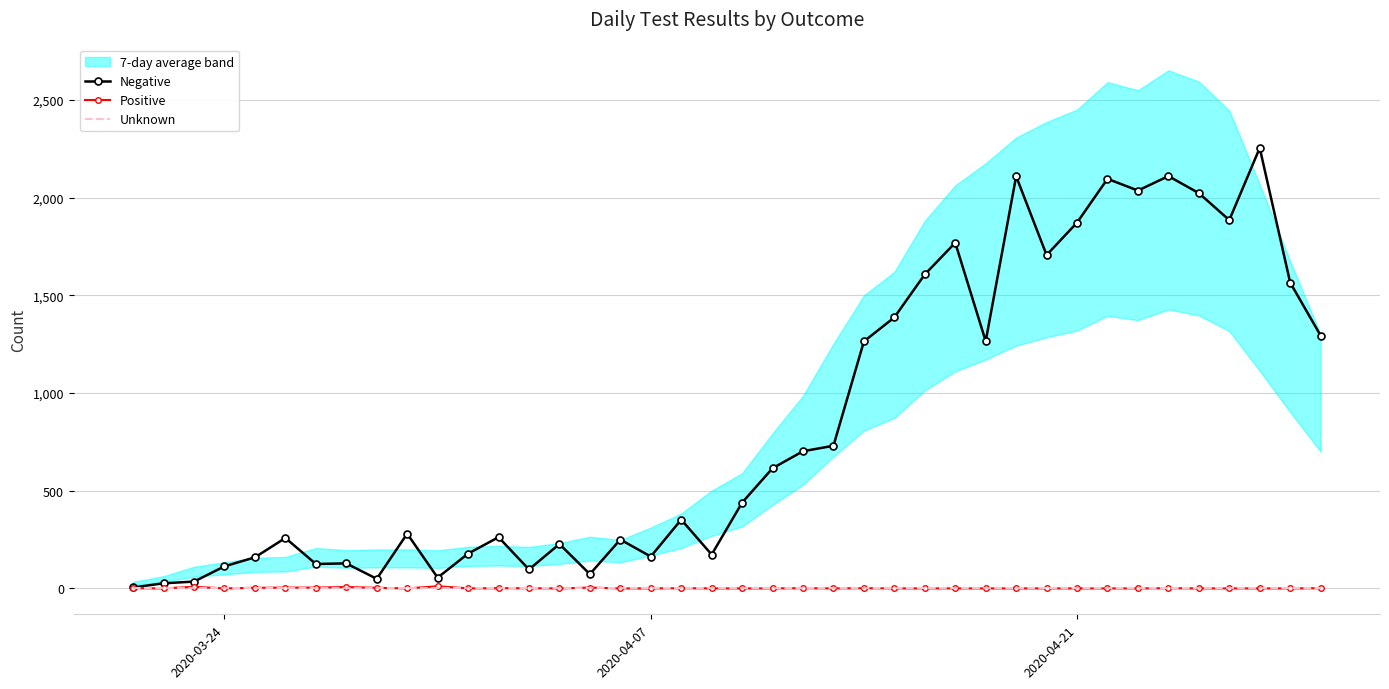

Which series has the largest total across all categories?

Negative